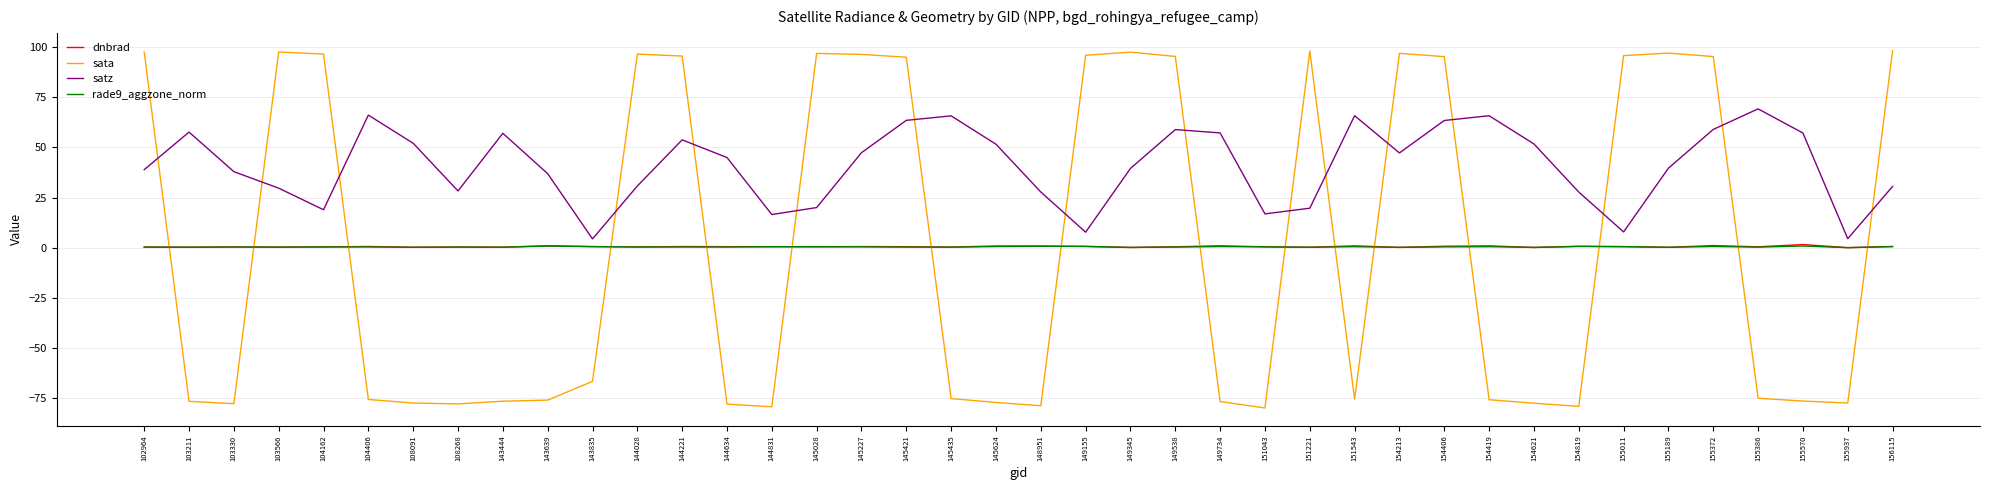

In dnbrad, how many points are lower than both neighbors (excluding endpoints)?

14